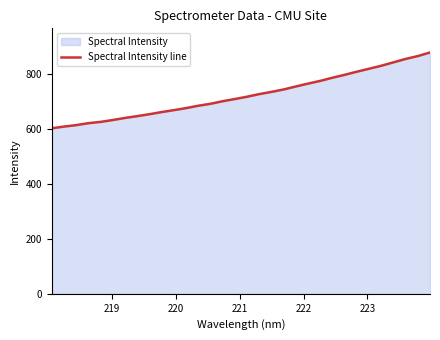

What is the difference between the maximum and minimum values?

275.9